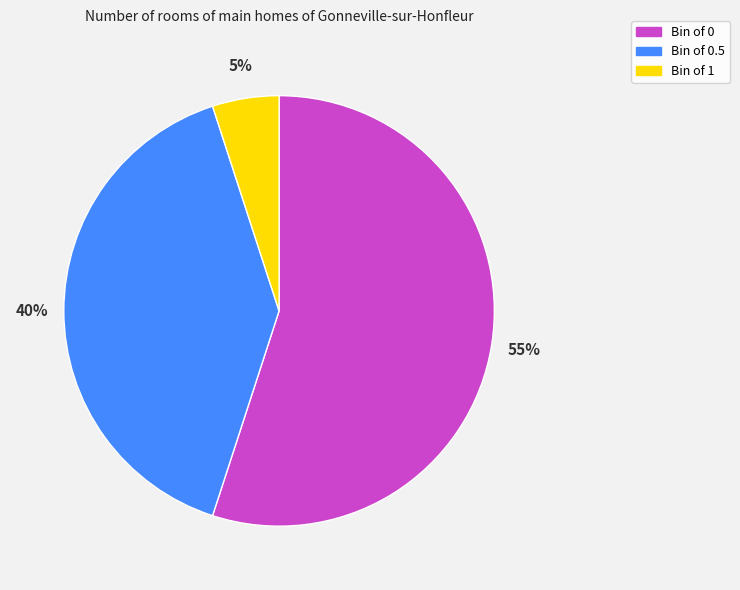

To the nearest percent, what is the difference between the largest and smallest slice percentages?

50%